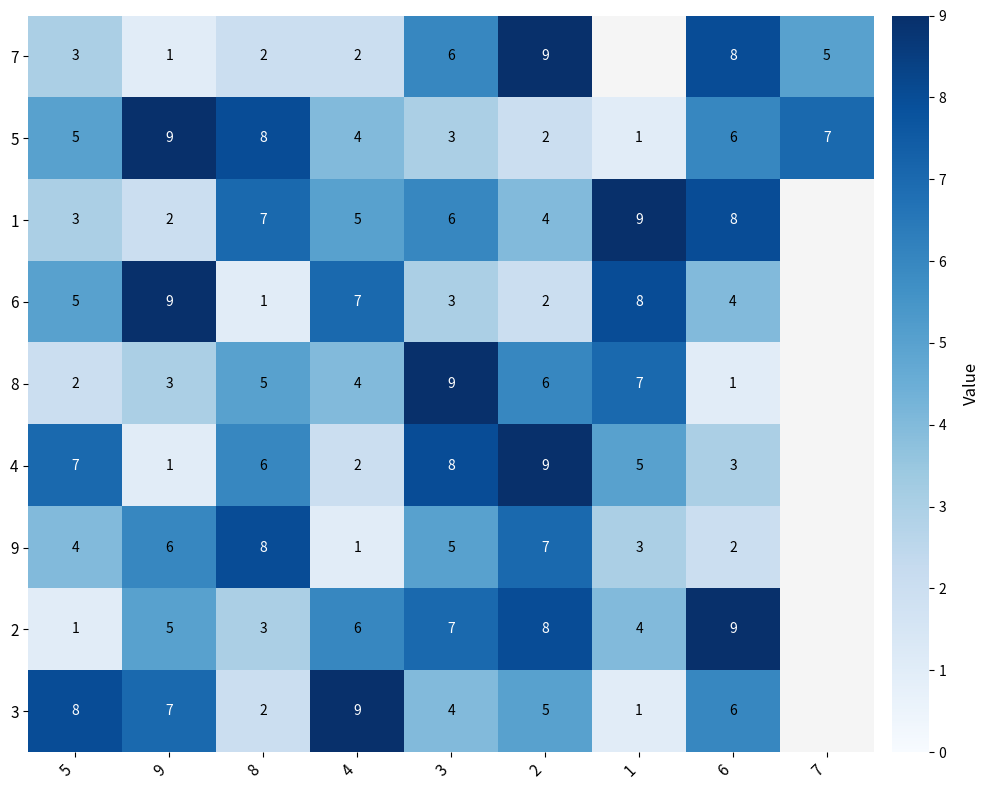

Which category has the lowest value across all series?

9